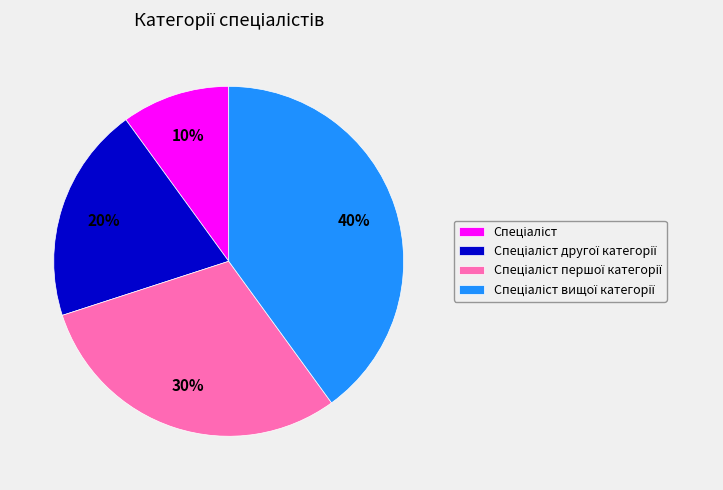

Is there a majority slice in this chart?

No